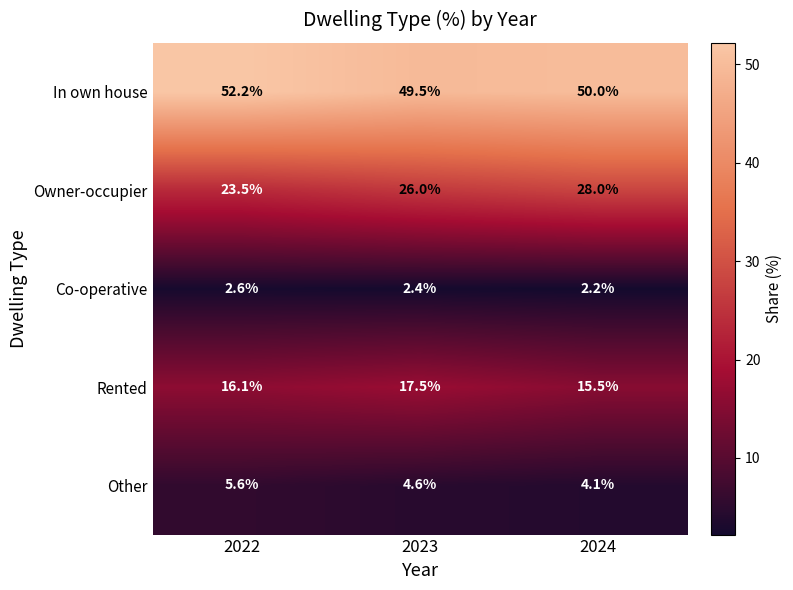

What is the smallest value displayed?

2.2